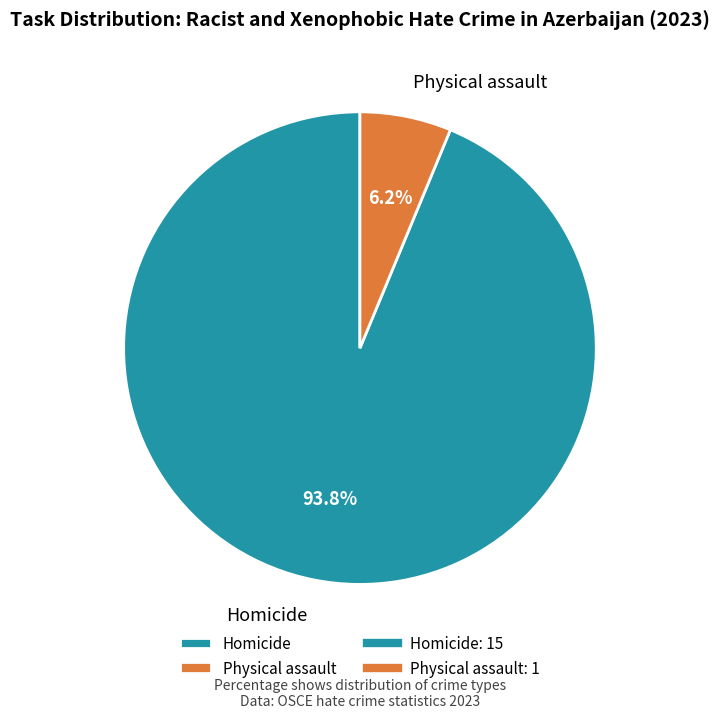

To the nearest percent, what portion does Homicide represent?

94%